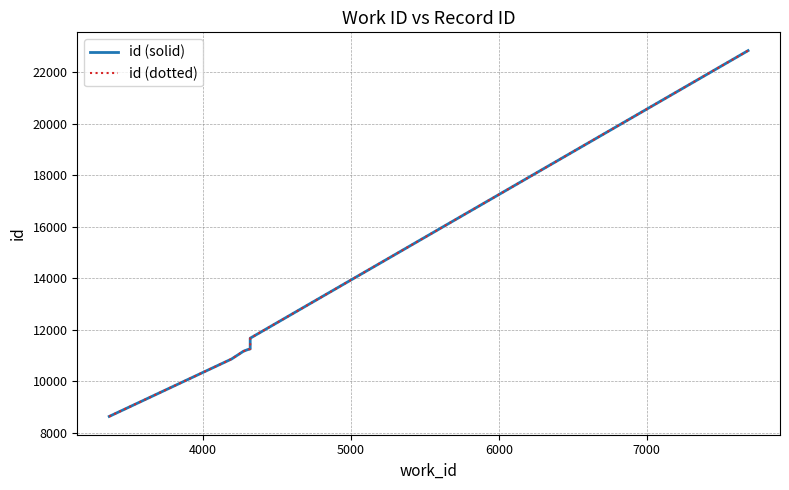

True or false: id (dotted) and id (solid) intersect in this chart.

False